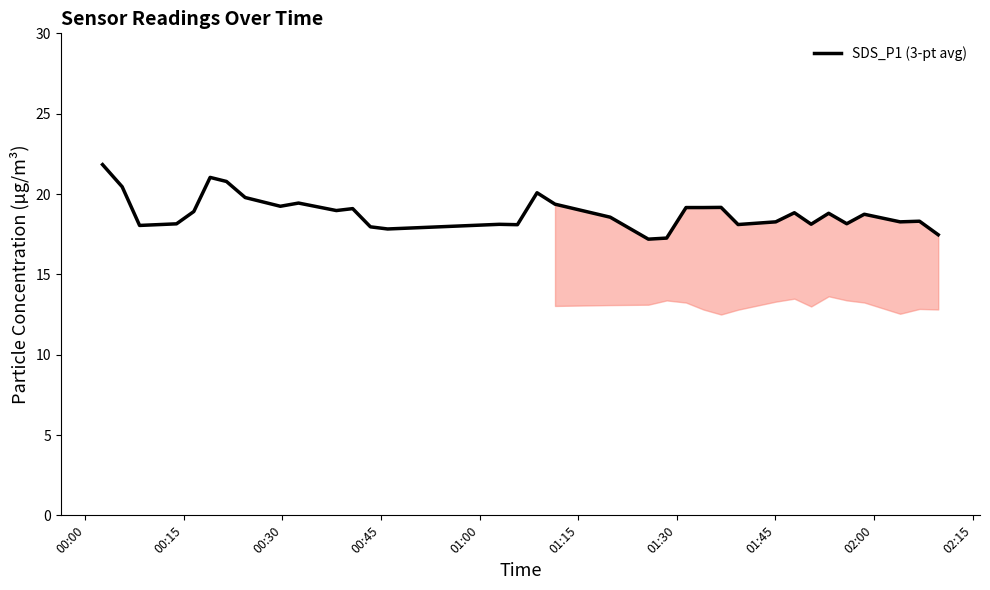

What is the minimum value shown in the chart?

17.2